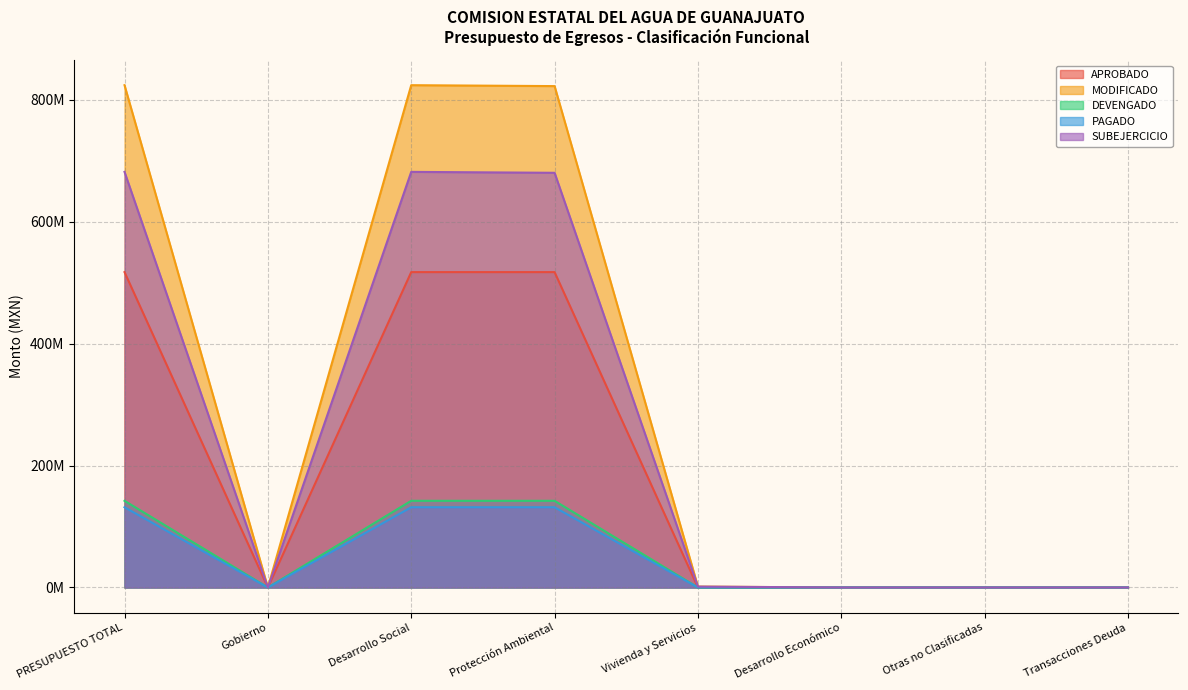

What is the label of the 5th point from the left?

Vivienda y Servicios